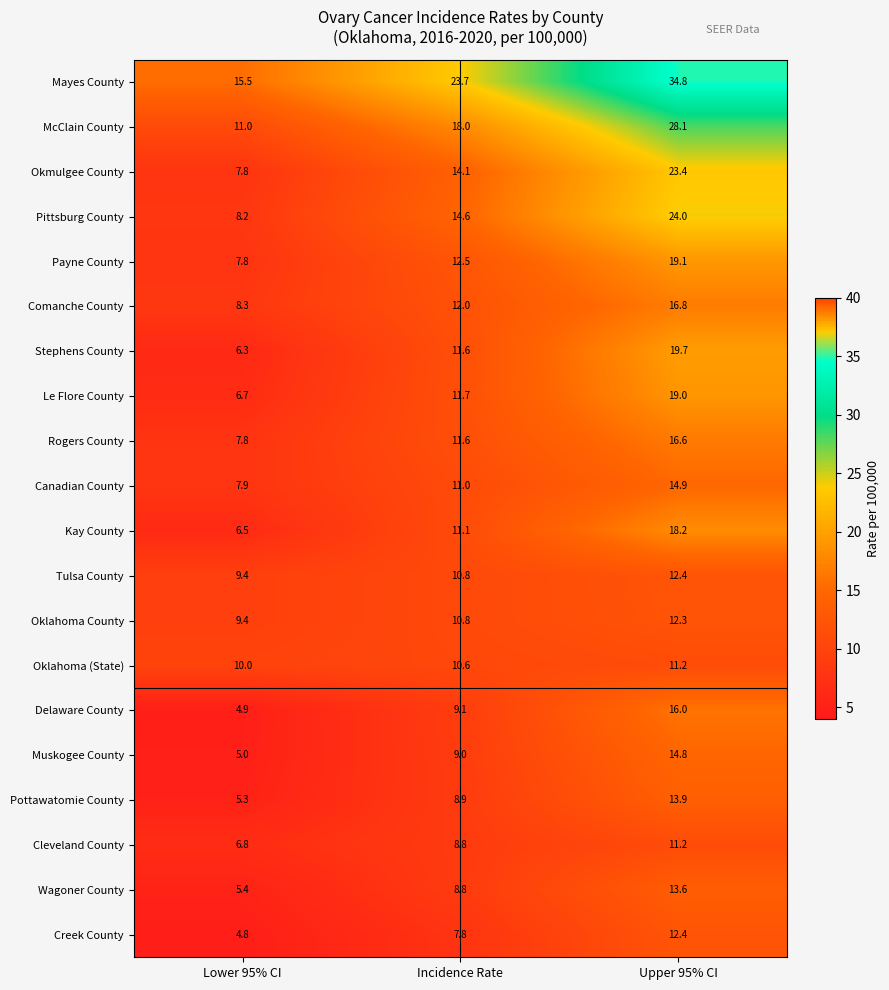

What is the greatest value displayed?

34.8